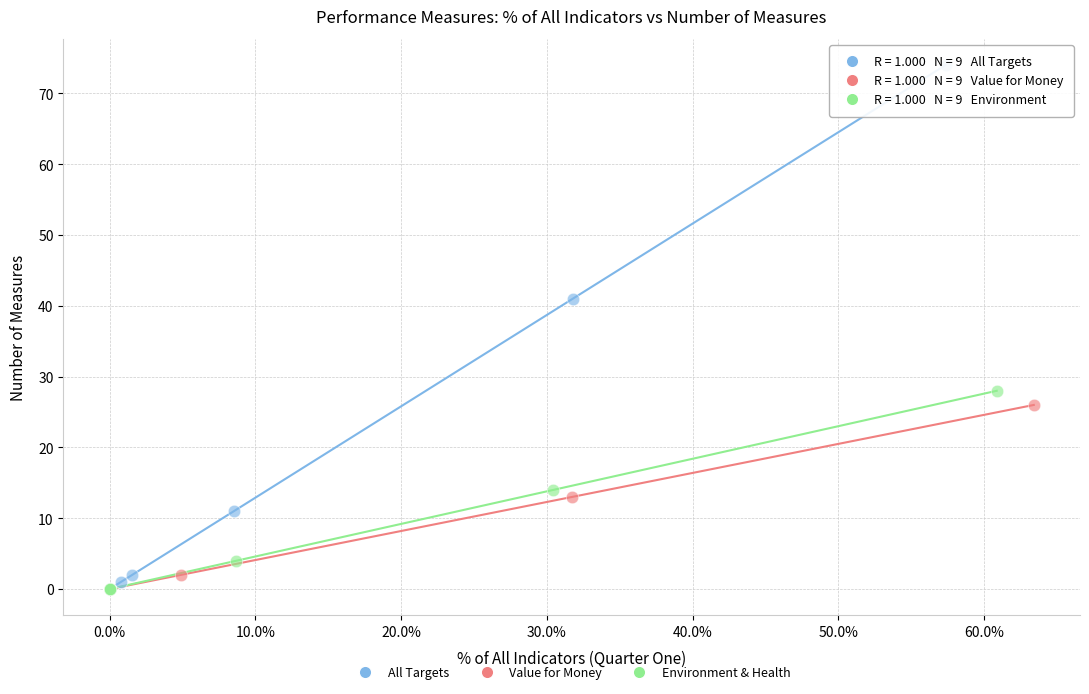

Which series reaches the maximum Y coordinate?

All Targets